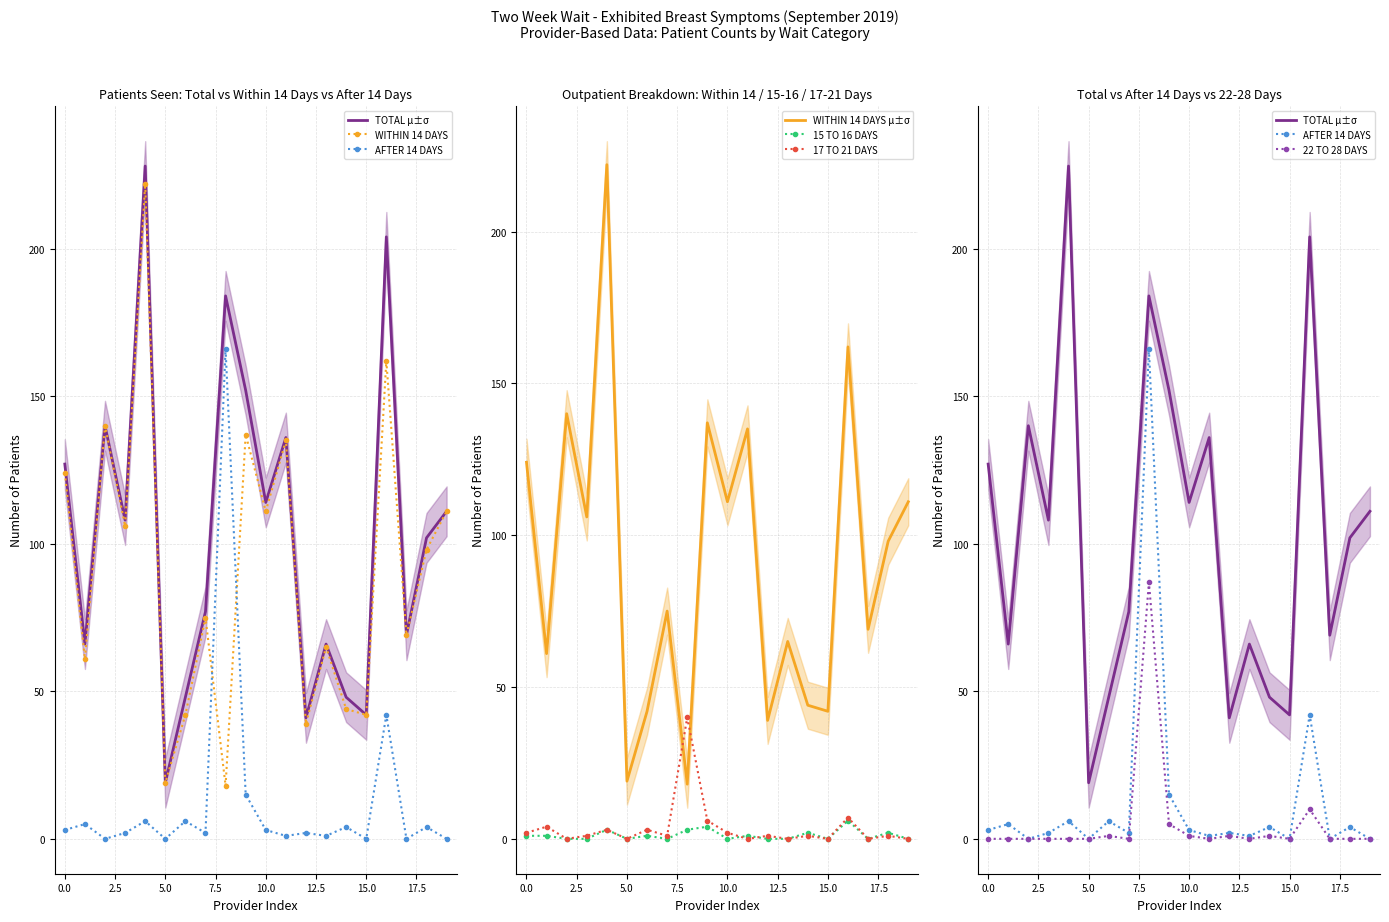

After their last crossing, which series has the higher values: WITHIN 14 DAYS μ±σ or 17 TO 21 DAYS?

WITHIN 14 DAYS μ±σ